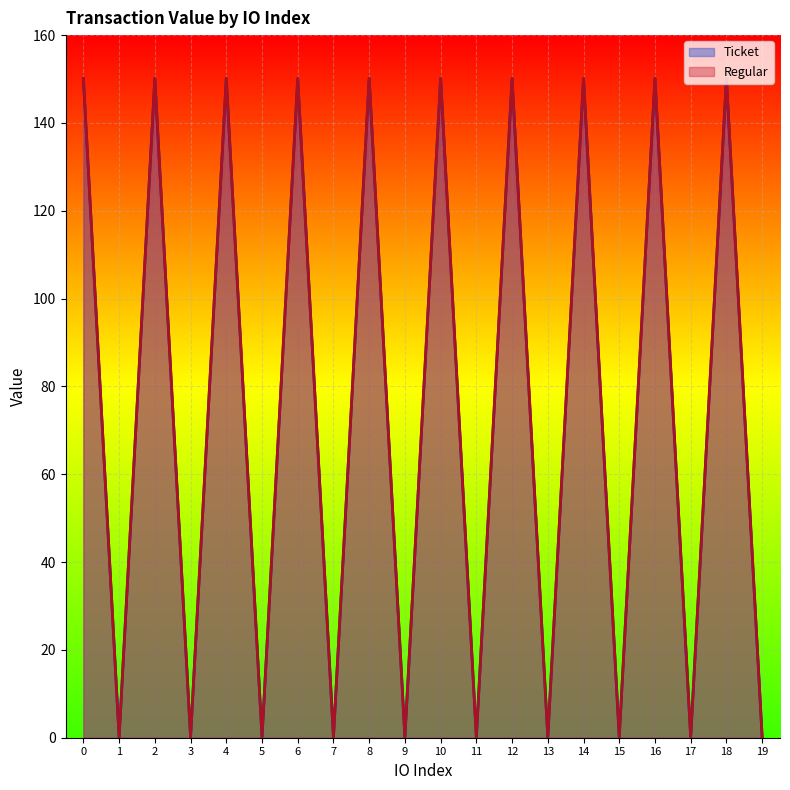

True or false: Ticket has a value of 201.5 at 0.

False